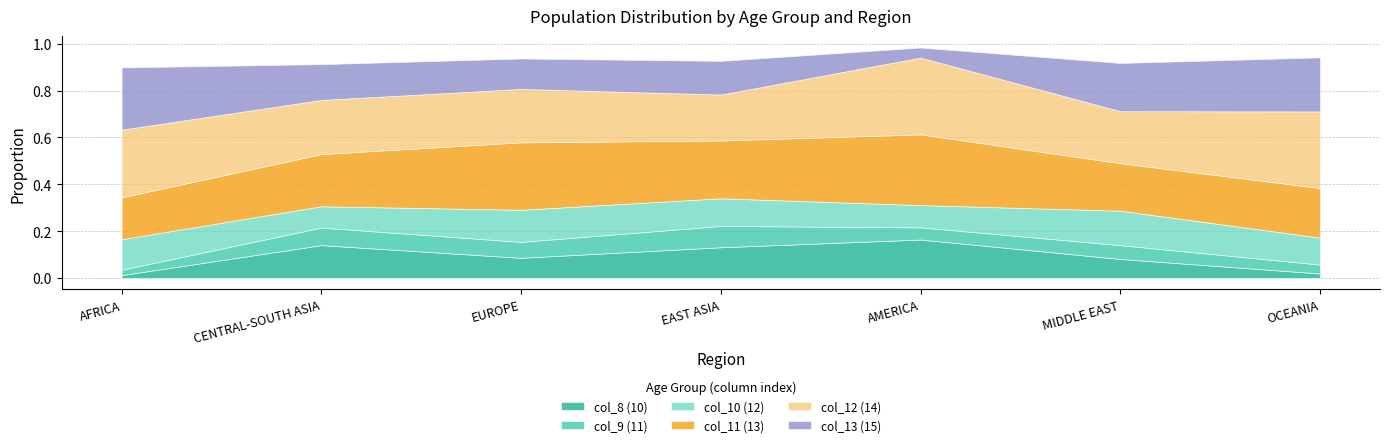

What is the highest value of the col_13 (15) series?

0.3